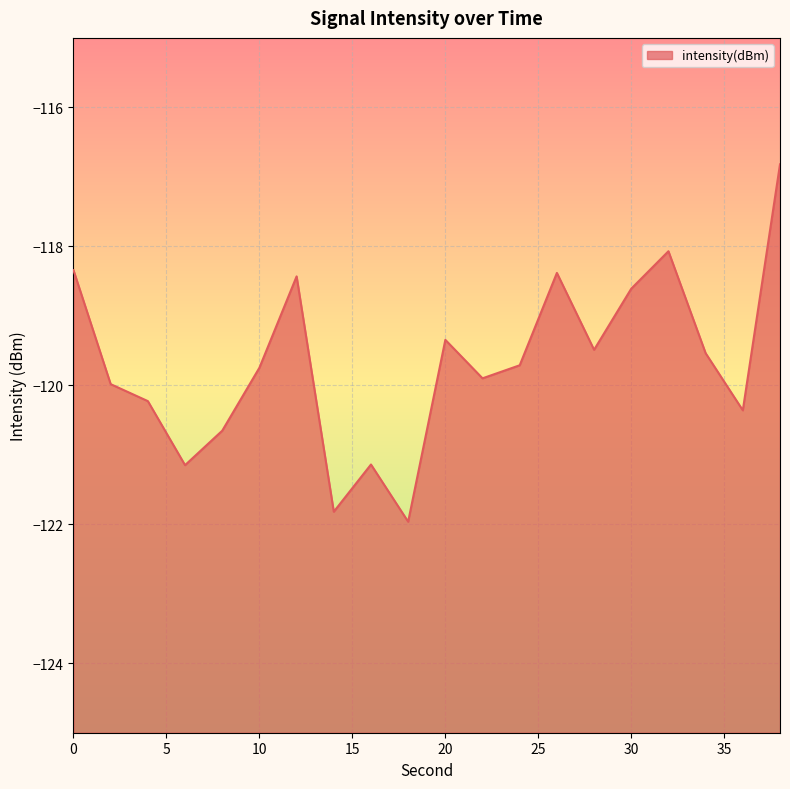

At which category does the data reach its first local valley?

6